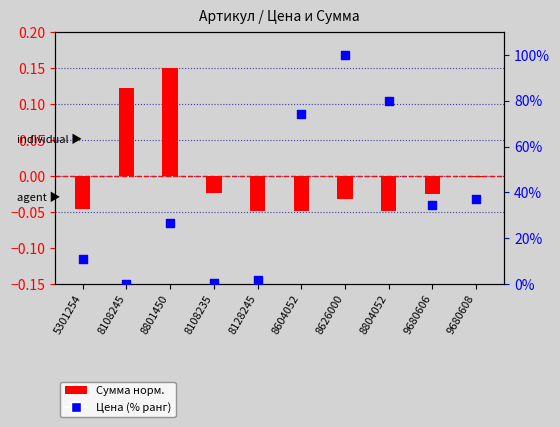

Is the value of Сумма (норм.) at 9680606 greater than the value of Цена (% ранг) at 8128245?

No